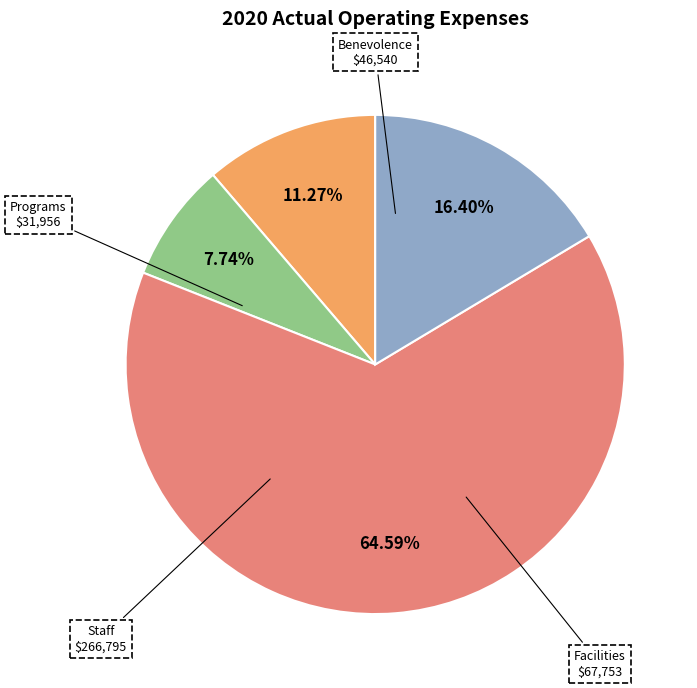

Does any single category account for the majority?

Yes